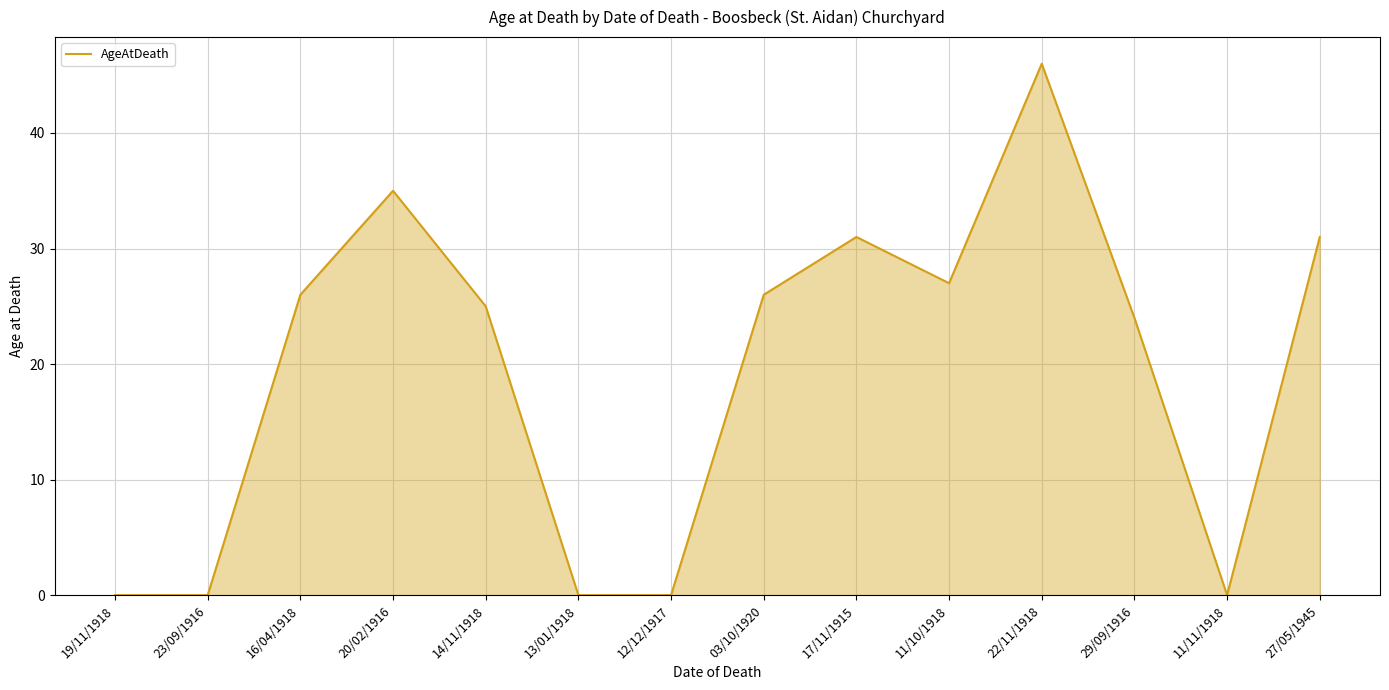

The chart shows a value of 15 at 16/04/1918. True or false?

False